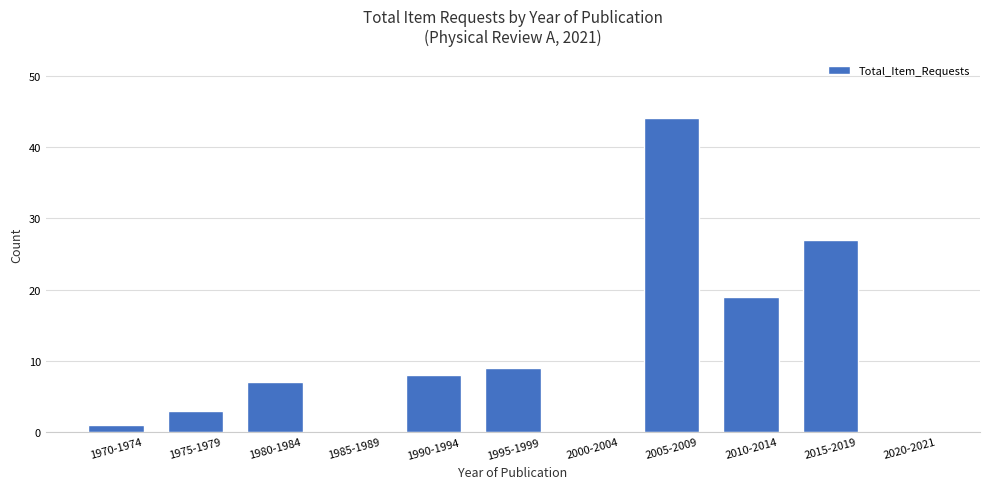

Where is the data nearest to the value 22?

2010-2014